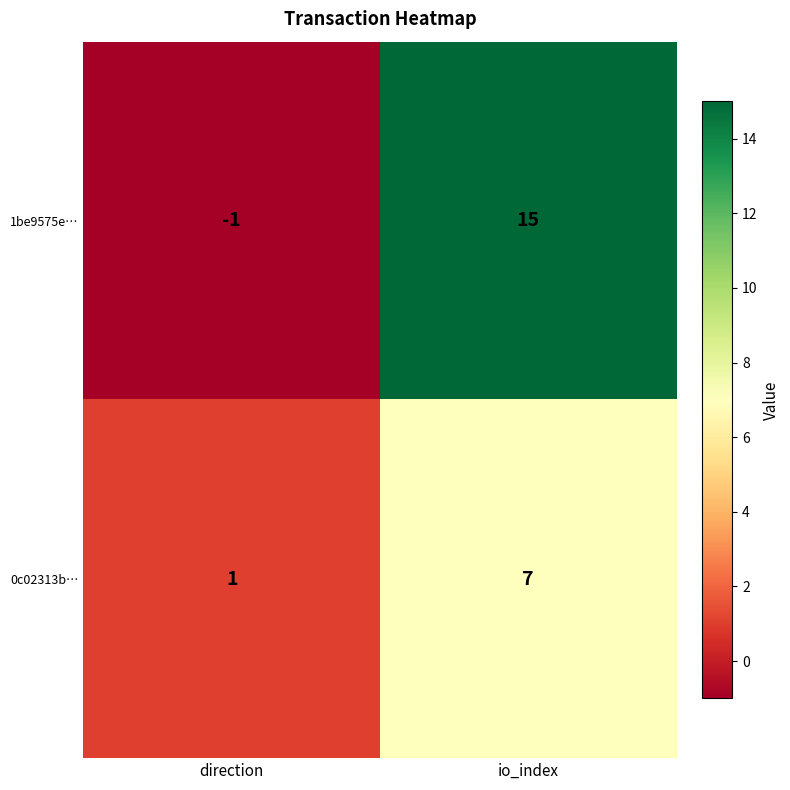

What is the greatest value displayed?

15